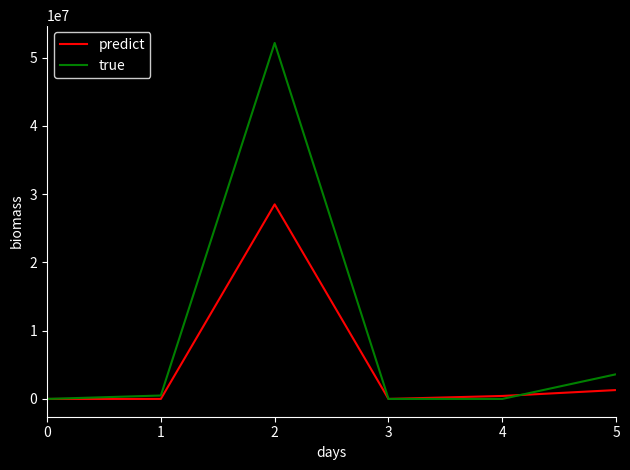

What is the greatest value displayed?

52158867